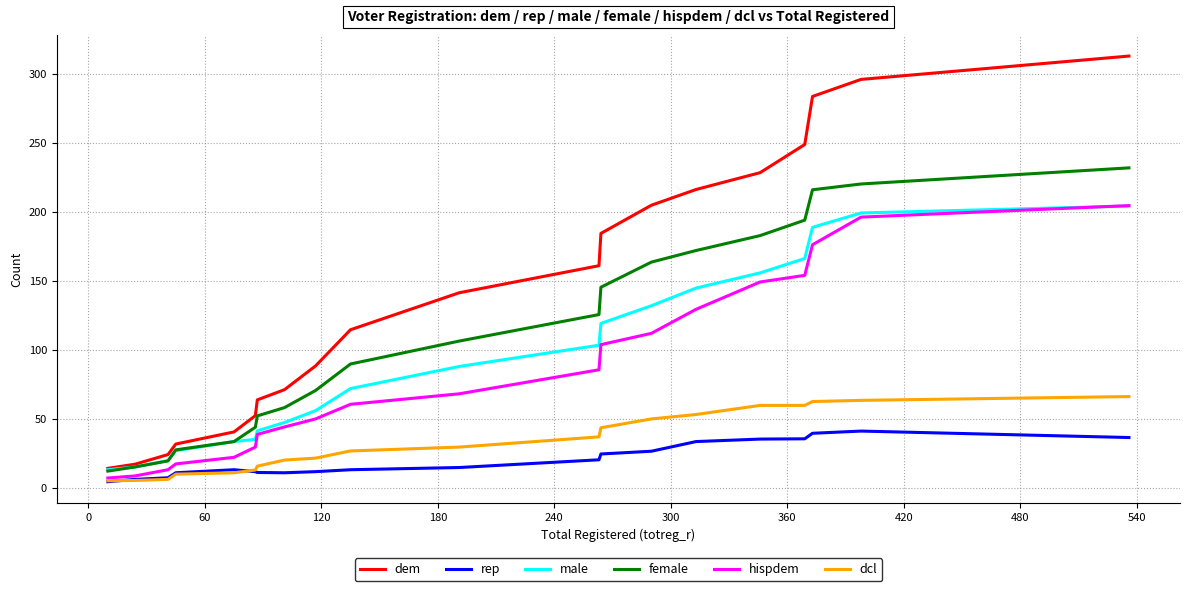

In rep, how many points are lower than both neighbors (excluding endpoints)?

1